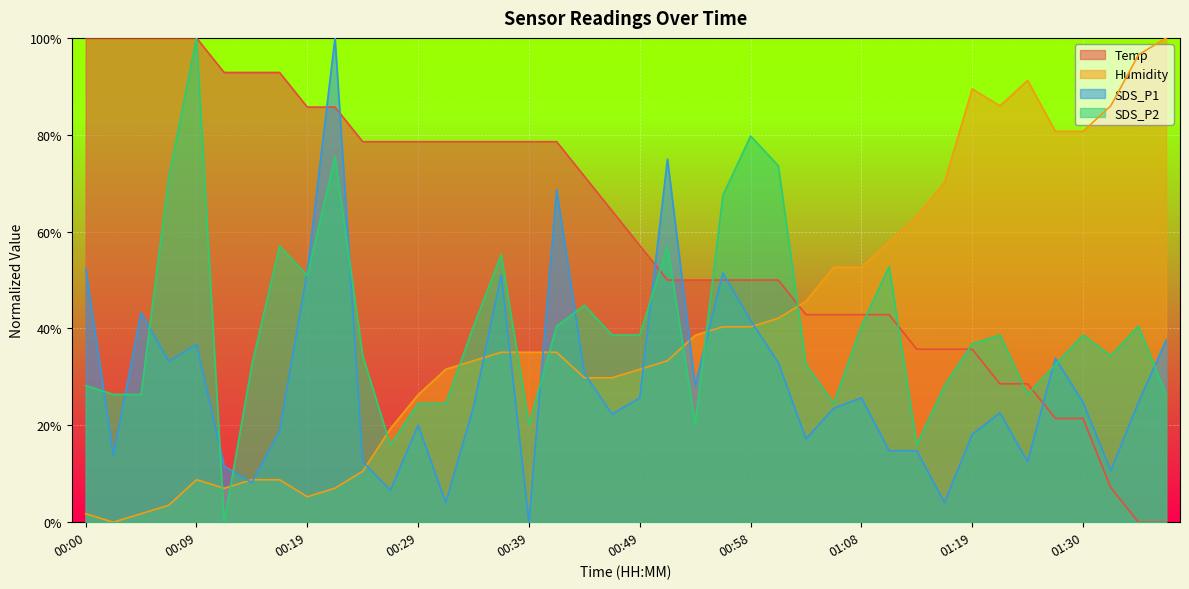

How many data points does each series have?

40